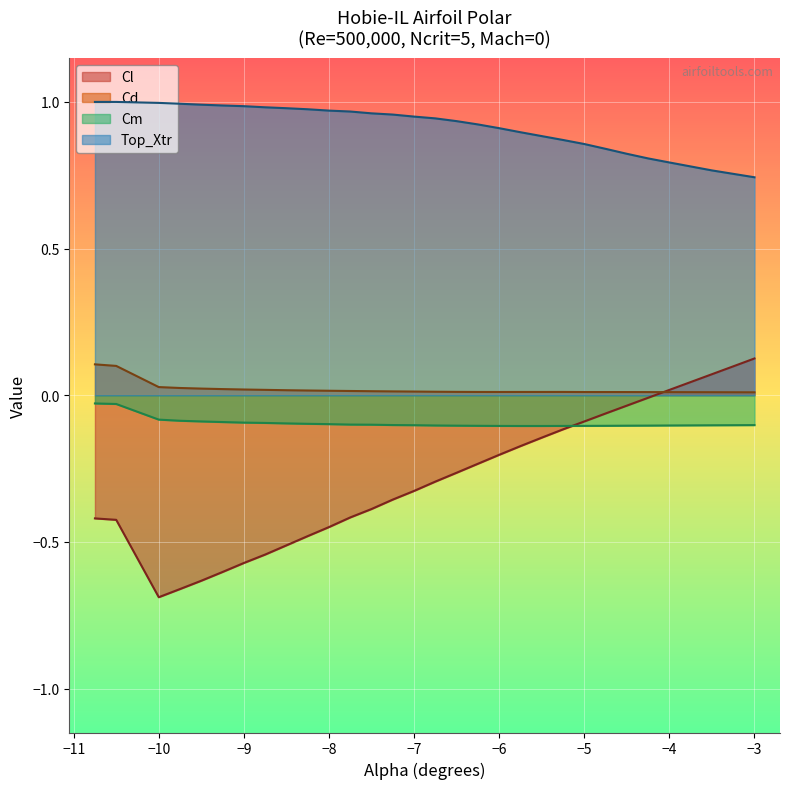

Which series has the largest range (max minus min)?

Cl